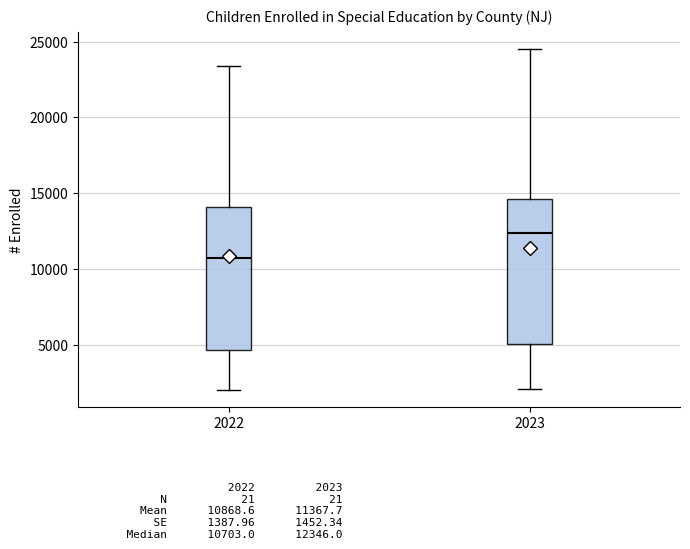

Reading left to right, transcribe this box plot: for each box, give where its median line is, the range the box spans, and where its two whiskers end, as read against the y-axis. The values are not printed on the chart, so give them approximately, as read against the axis.

2022: median 10500, box 4500 to 14000, whiskers 2000 to 23500
2023: median 12500, box 5000 to 14500, whiskers 2000 to 24500